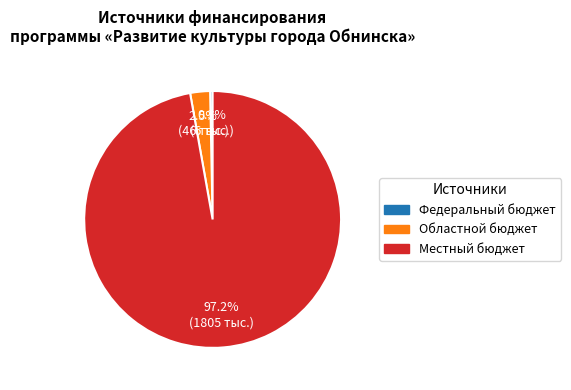

To the nearest percent, what percentage of the pie is Местный бюджет?

97%